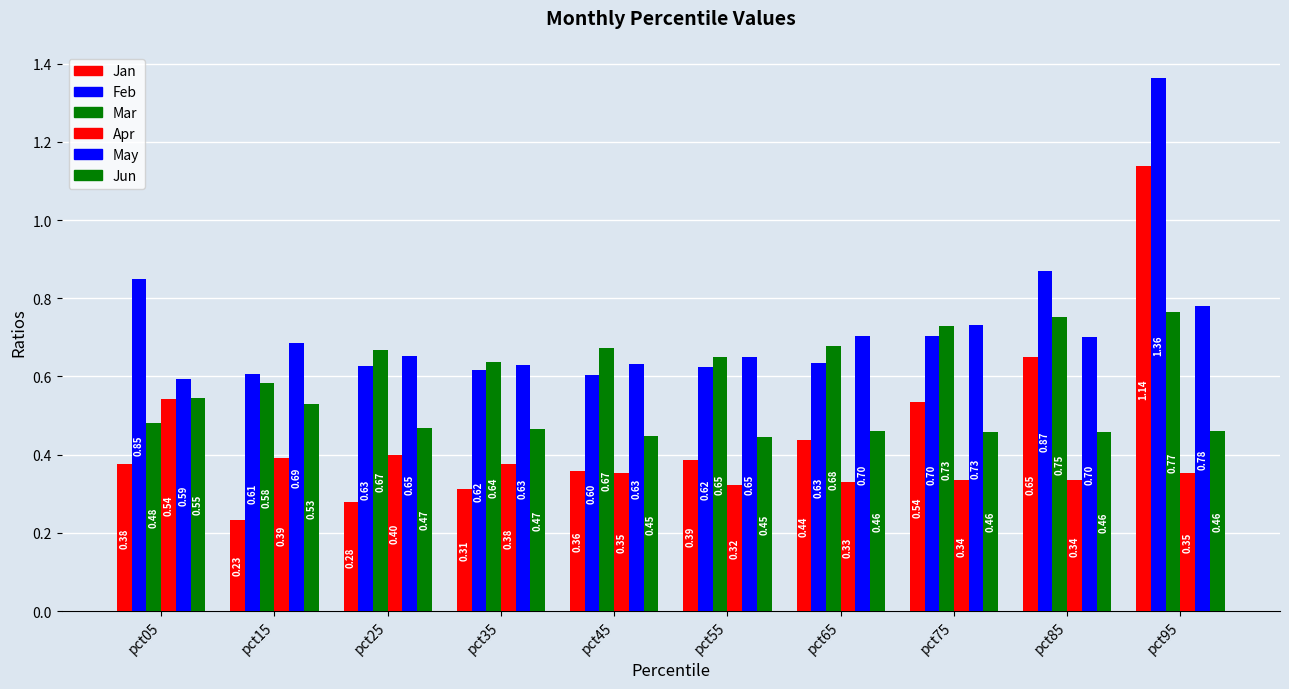

Does the chart contain any negative values?

No